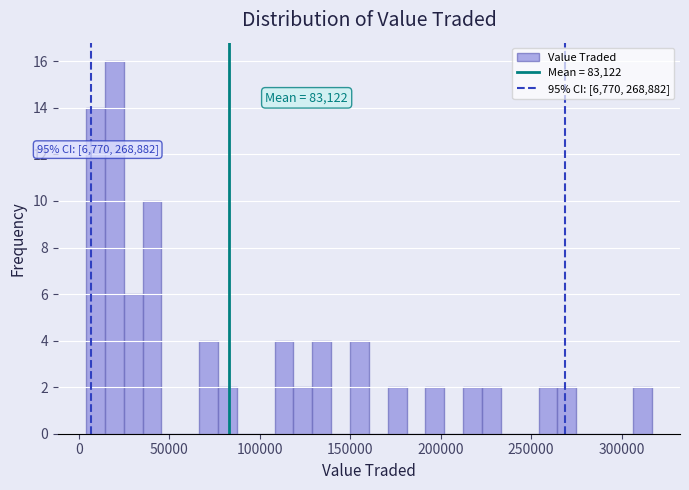

Around what value on the x-axis is the tallest bar? Give the approximate position of its centre, as read against the axis.

20000